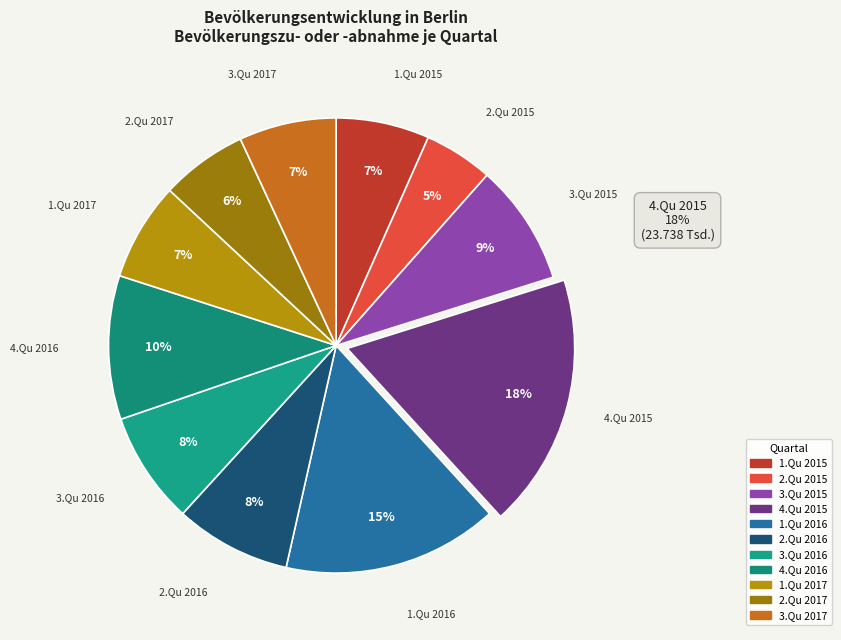

Combined, do 1.Qu 2015 and 3.Qu 2016 account for over 50%?

No